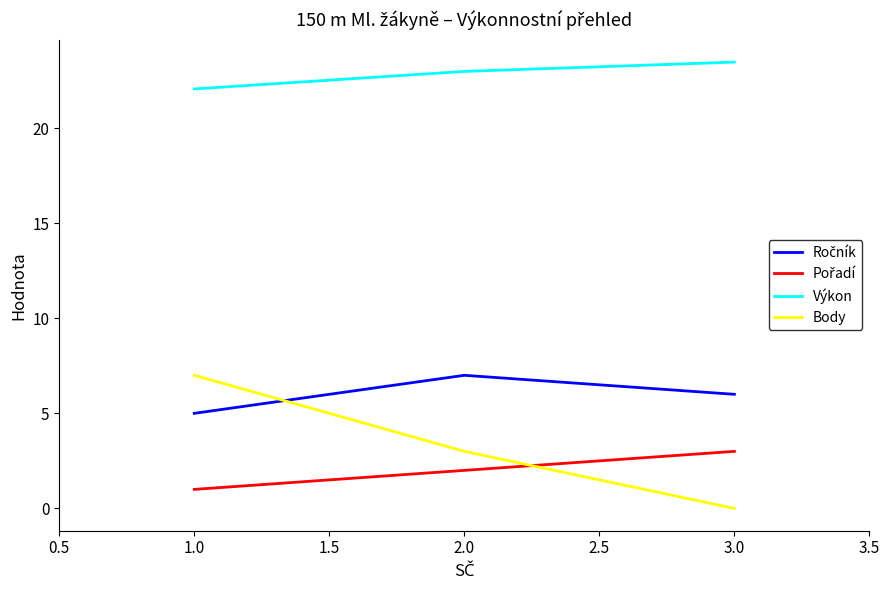

List the labels in order of Body value, smallest first.

3.0, 2.0, 1.0